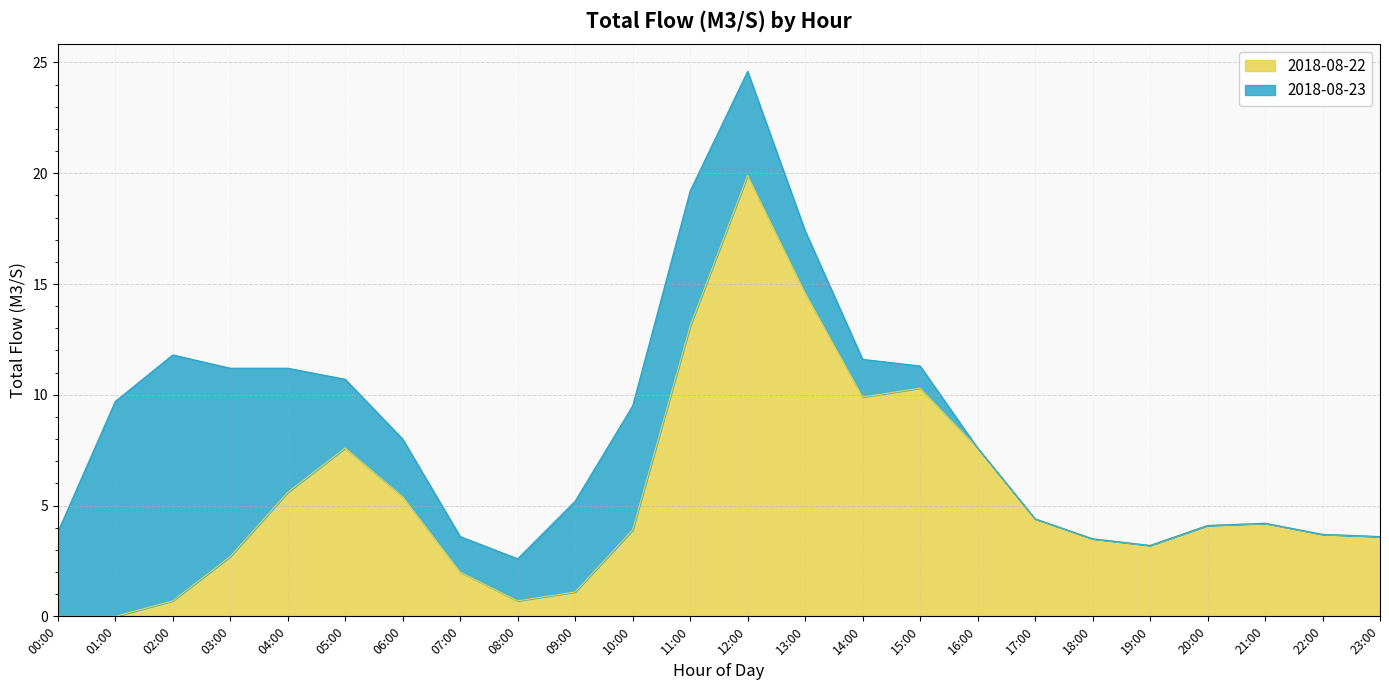

Where is the first local minimum?

08:00